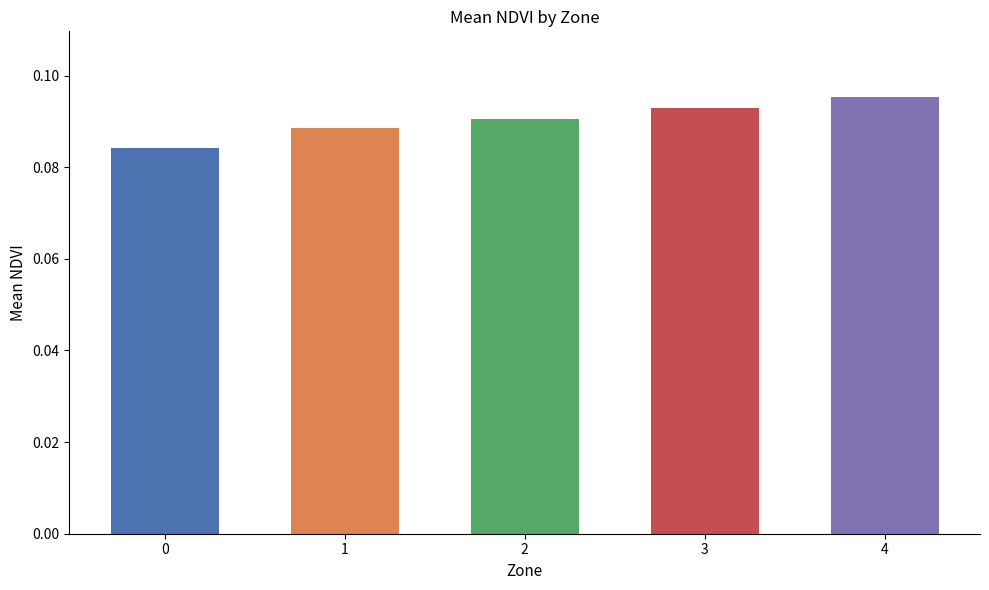

Which has a higher value, 3 or 2?

3